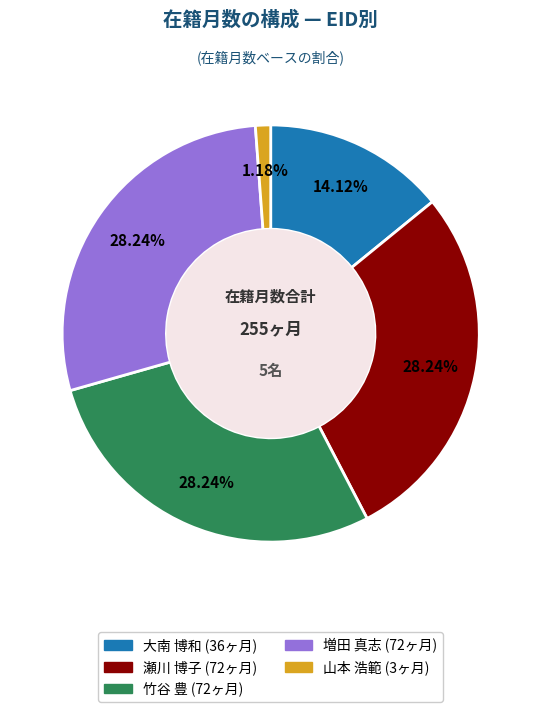

Is there any slice that represents more than half of the pie?

No